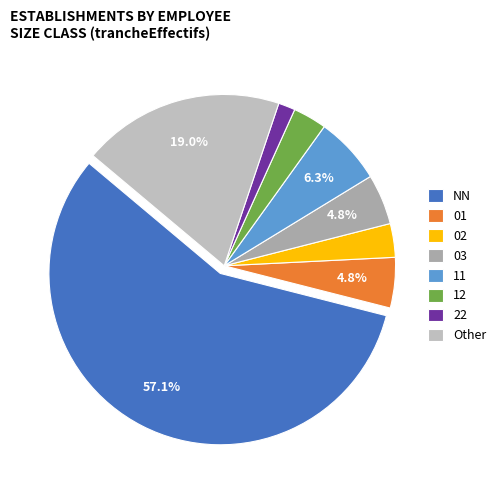

Between 22 and Other, which is larger?

Other